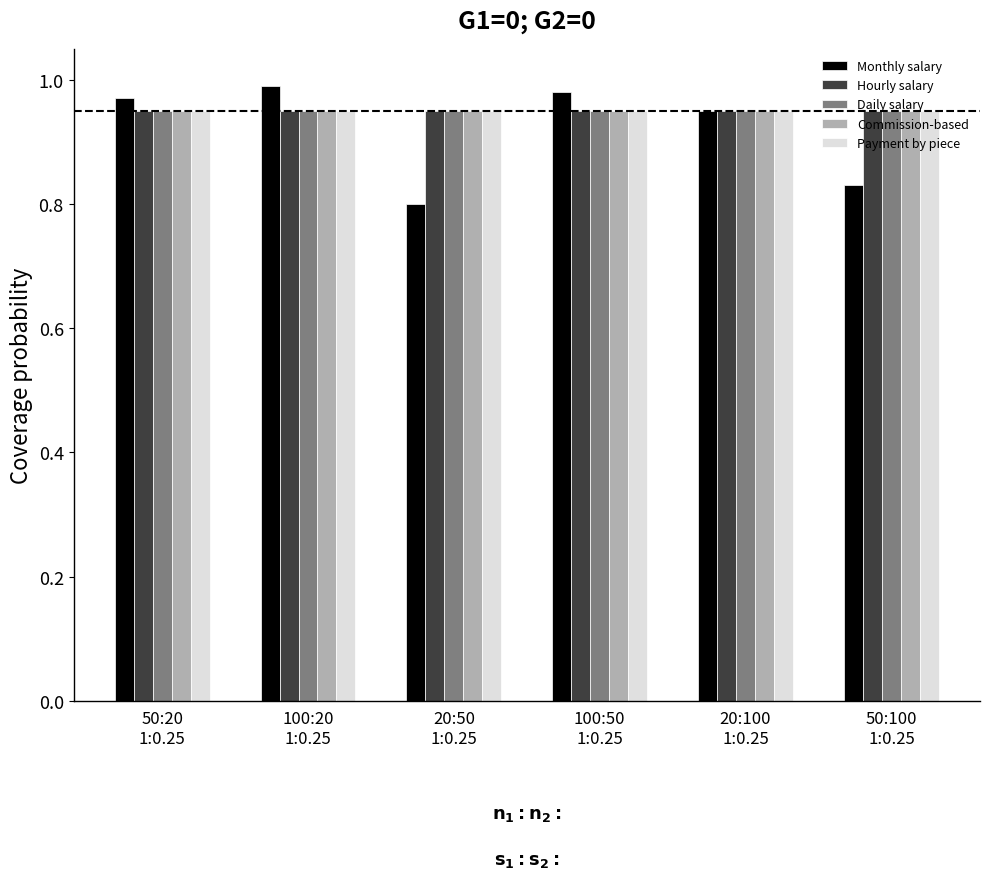

What is the sum of all Commission-based values?

5.7